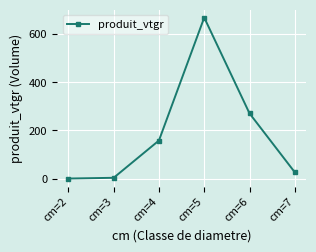

At which category does the chart reach its peak across all series?

cm=5